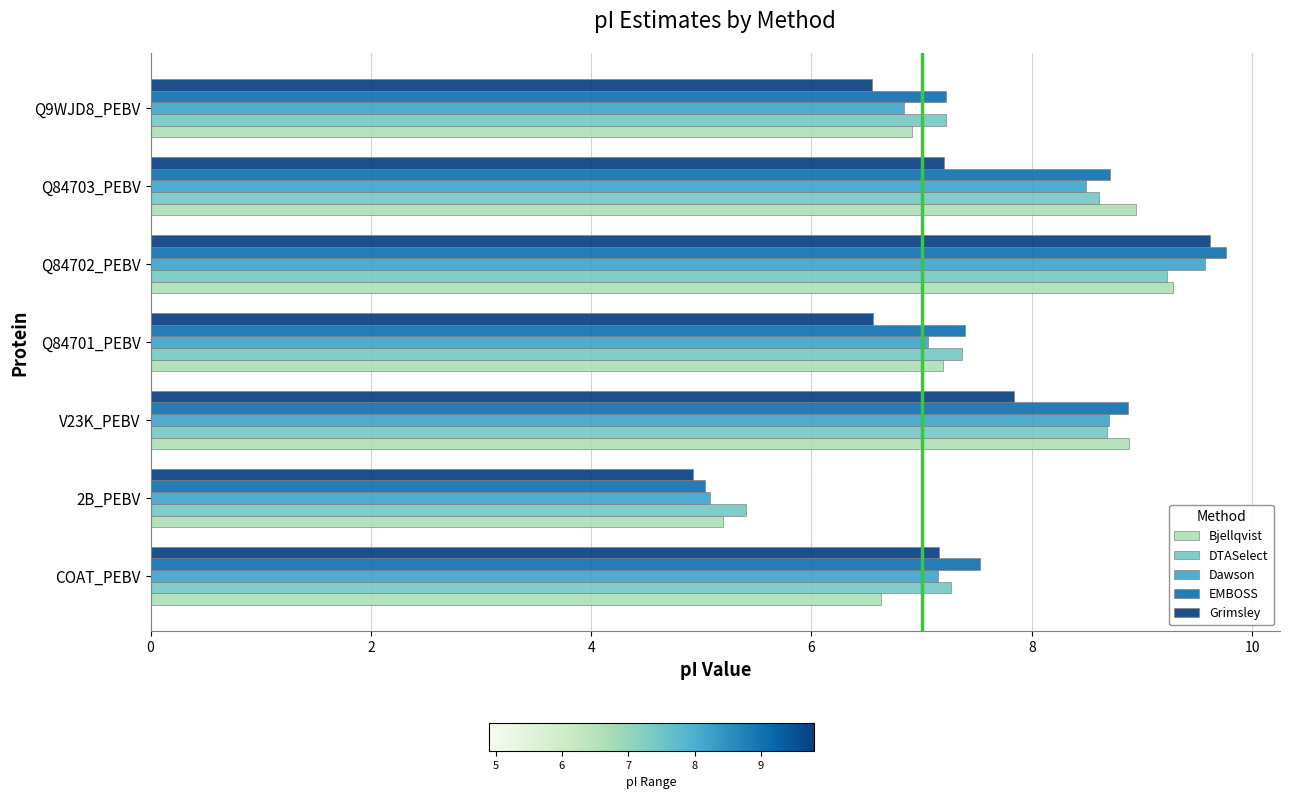

Which series has the largest range (max minus min)?

EMBOSS